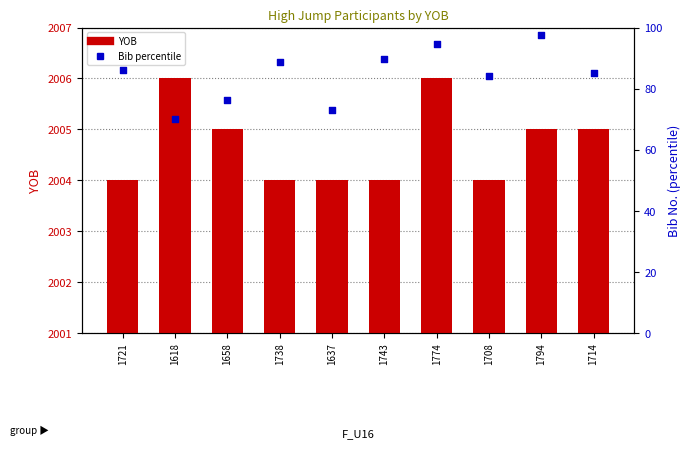

Which series reaches the minimum Y coordinate?

Bib percentile (F_U16)